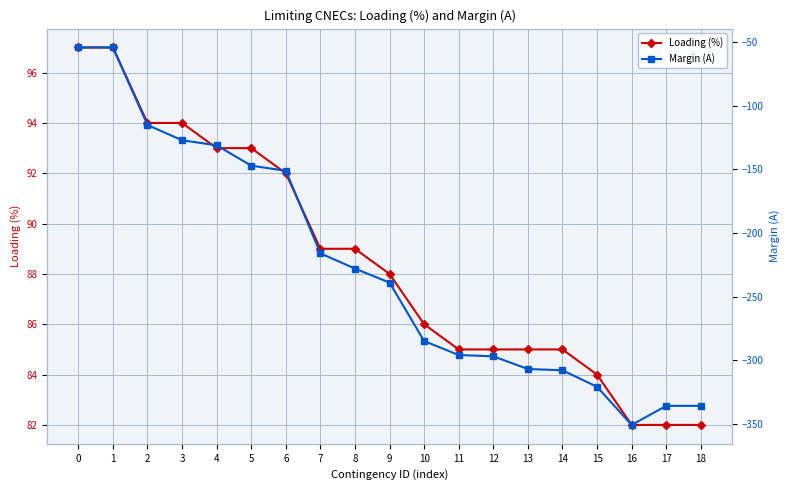

Which has a higher value, 12 or 14?

12